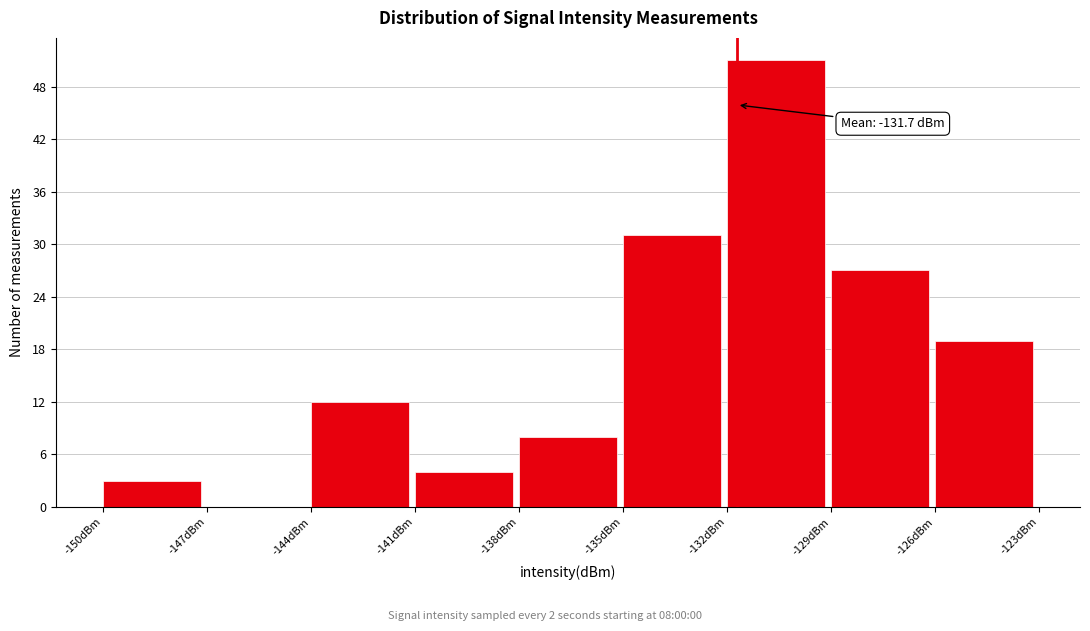

Over which range of the x-axis is the bar tallest?

-132 to -129